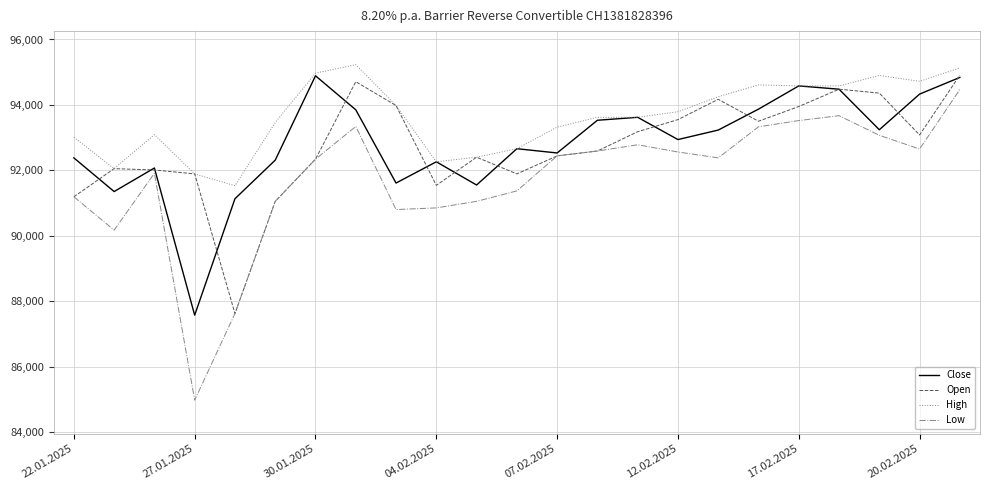

Which series has the largest total across all categories?

High